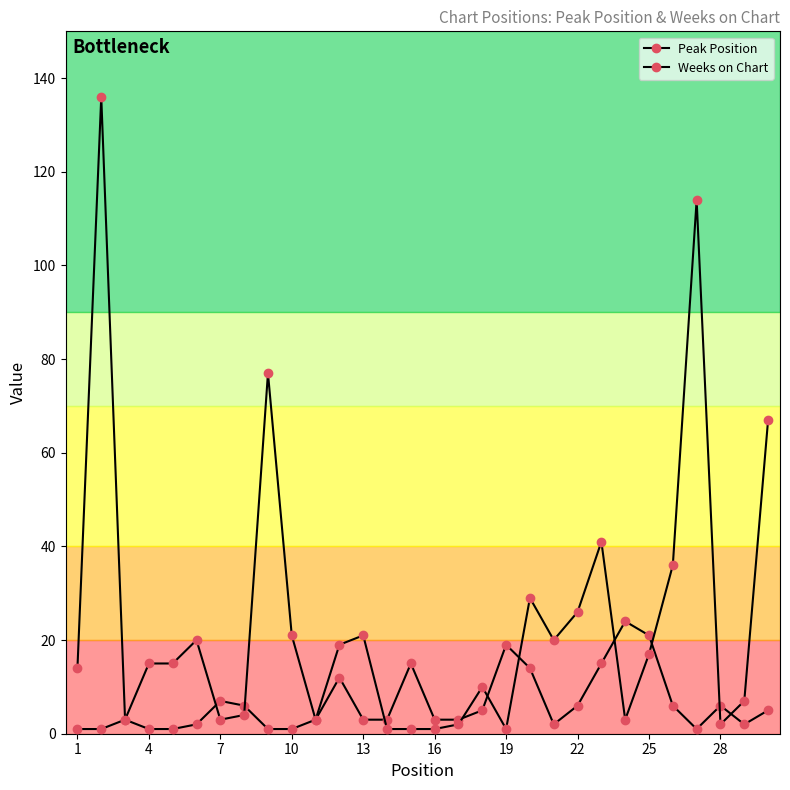

List the series in order of their peak value, highest first.

Weeks on Chart, Peak Position